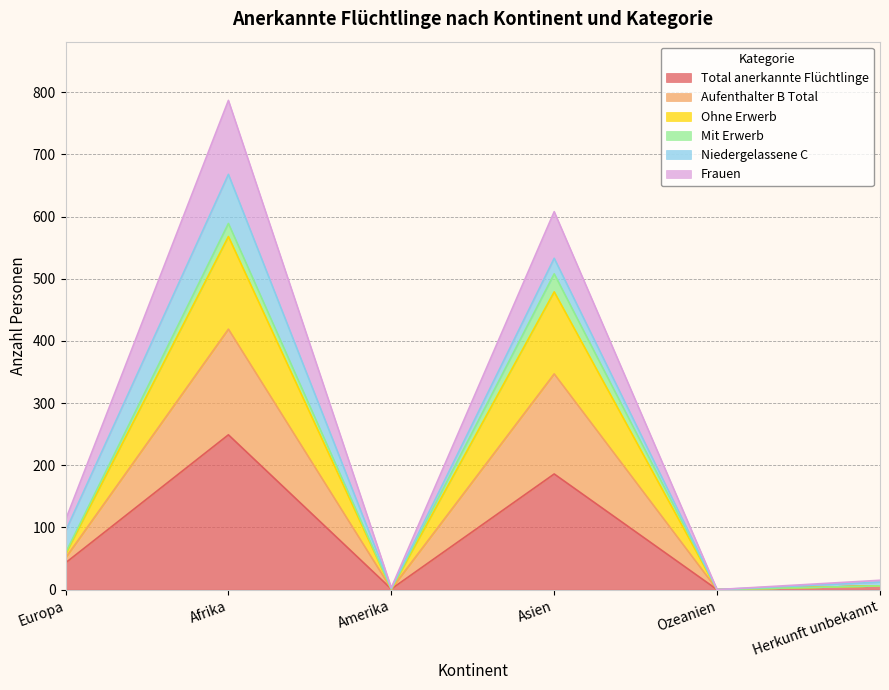

At which category does Aufenthalter B Total reach its first local valley?

Amerika